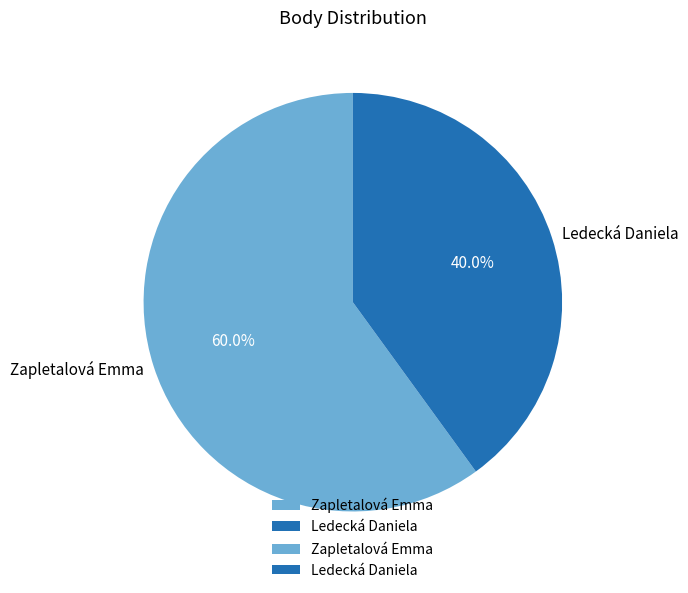

To the nearest percent, what percentage of the pie is Zapletalová Emma?

60%